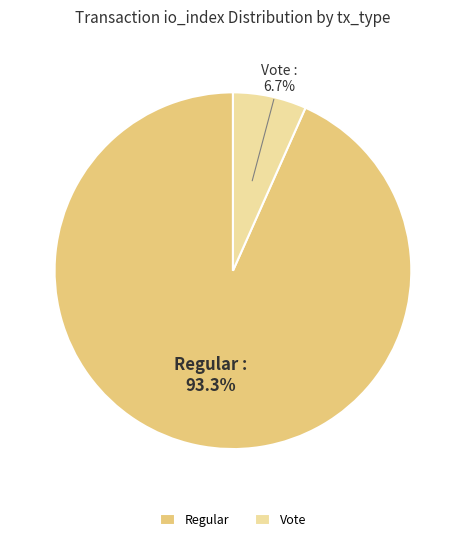

Which has a higher value, Vote or Regular?

Regular